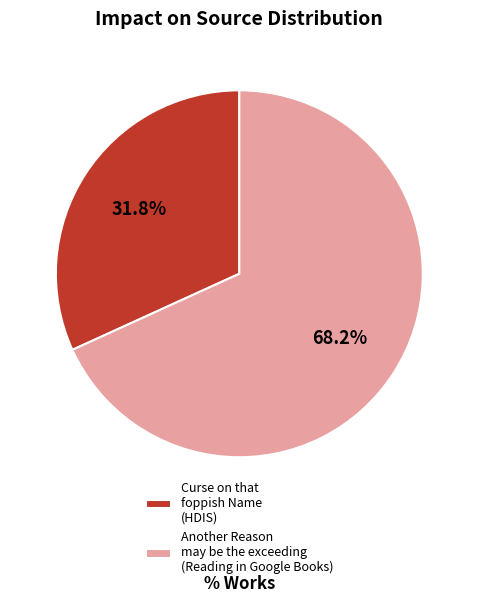

True or false: Curse on that foppish Name (HDIS) accounts for 41% of the total.

False